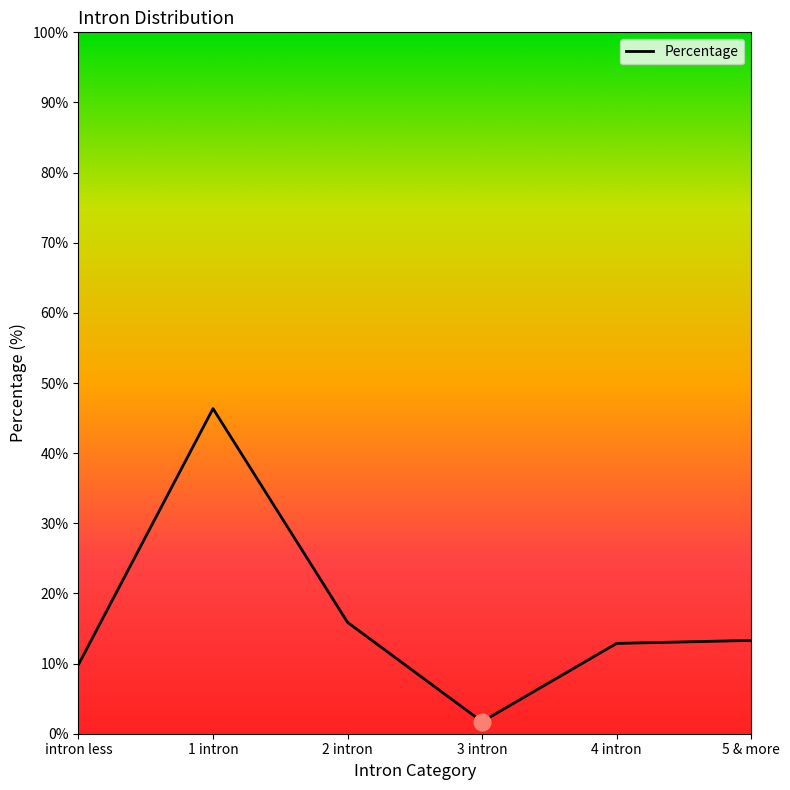

Where is the first local maximum?

1 intron